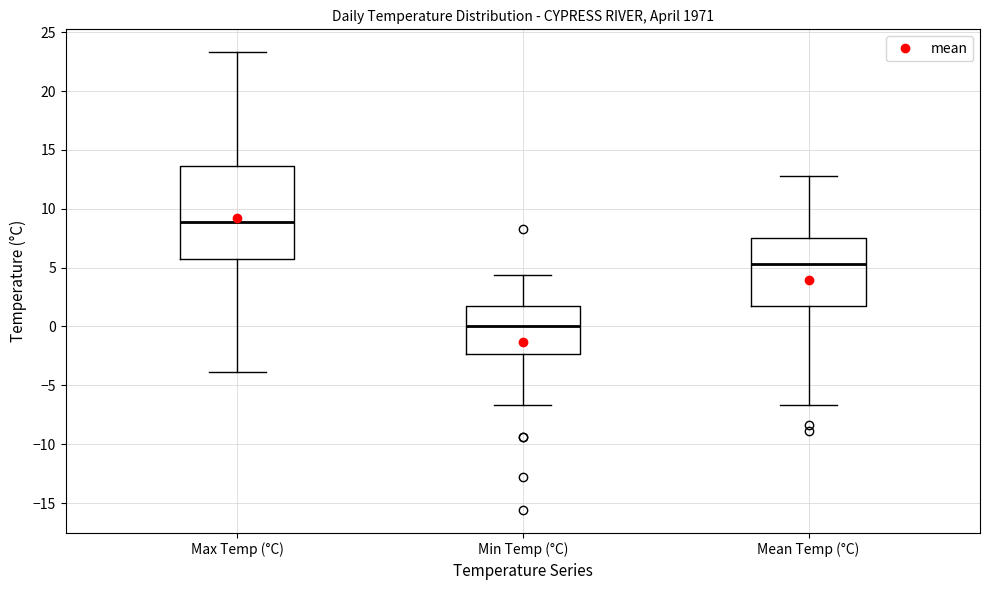

Where does the lower whisker of the box for Min Temp (°C) end on the y-axis? The values are not printed on the chart, so give them approximately, as read against the axis.

-6.5